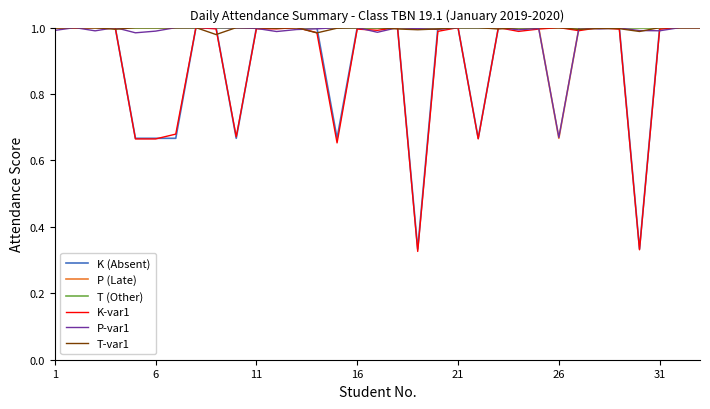

Which series has the largest range (max minus min)?

K-var1